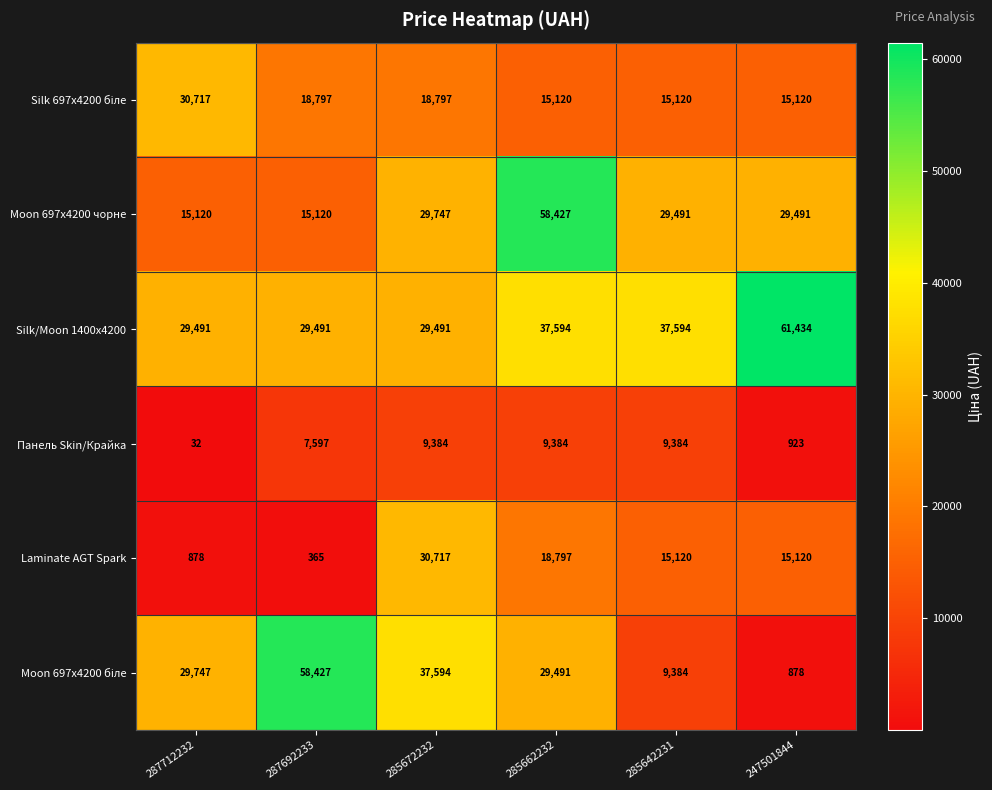

Which series has the largest total across all categories?

Silk/Moon 1400x4200